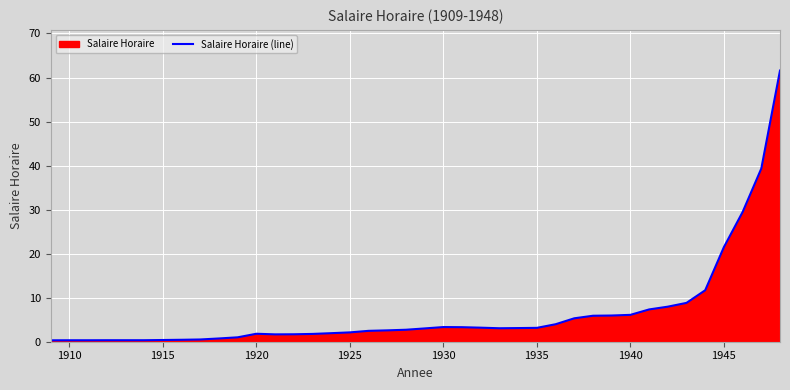

What is the difference between the maximum and minimum values?

61.3